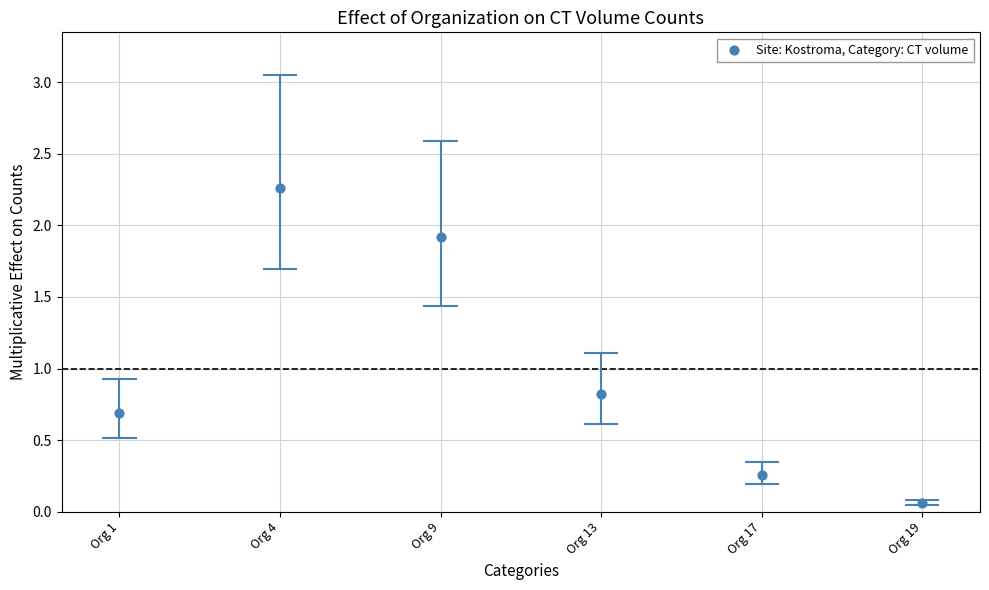

What Y value in the scatter plot is closest to 1?

0.8